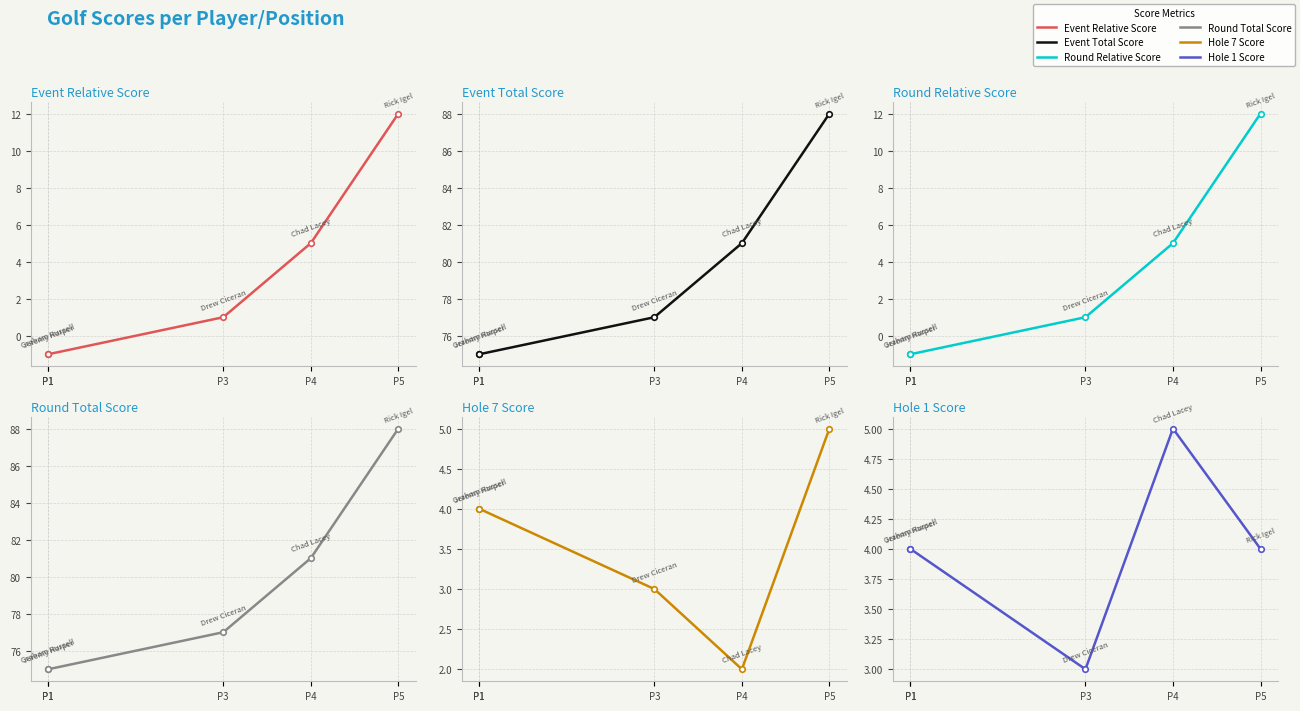

Rank the series by their maximum value, from highest to lowest.

Event Total Score, Round Total Score, Event Relative Score, Round Relative Score, Hole 7 Score, Hole 1 Score